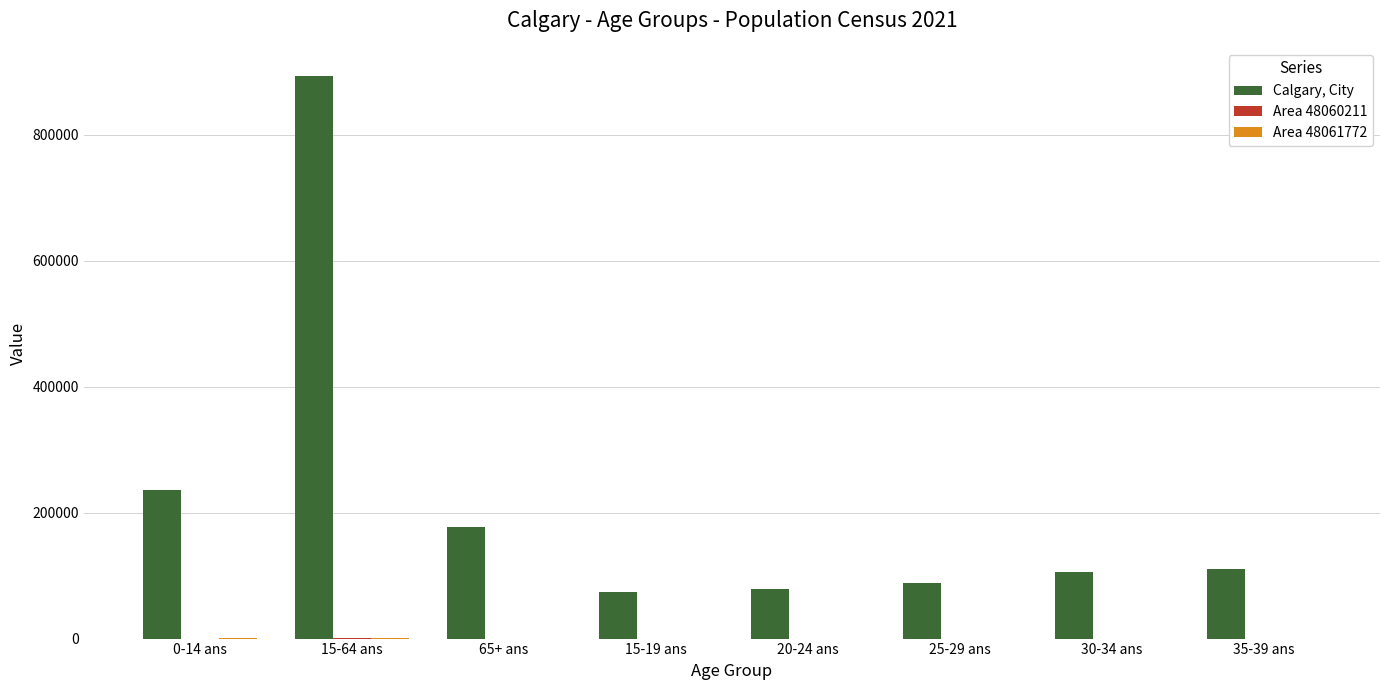

The Calgary, City series shows 150264 at 25-29 ans. True or false?

False